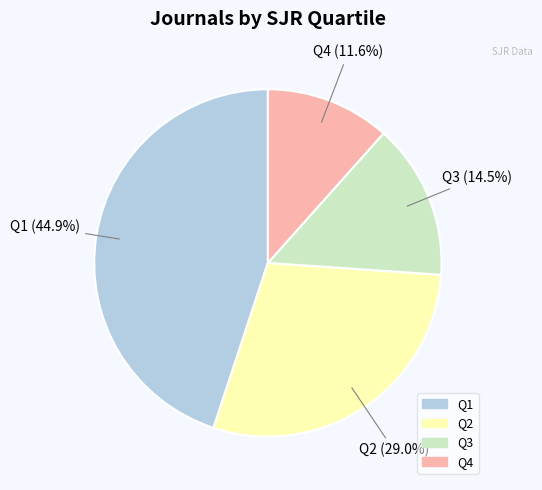

To the nearest percent, what is the average slice percentage?

25%